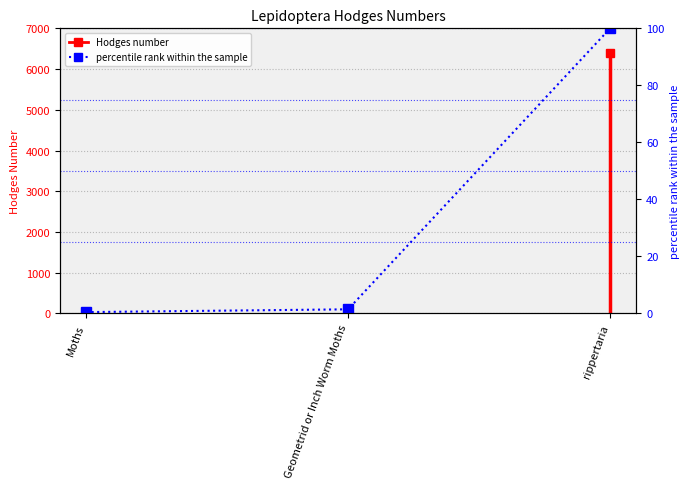

How many categories are shown in the chart?

3